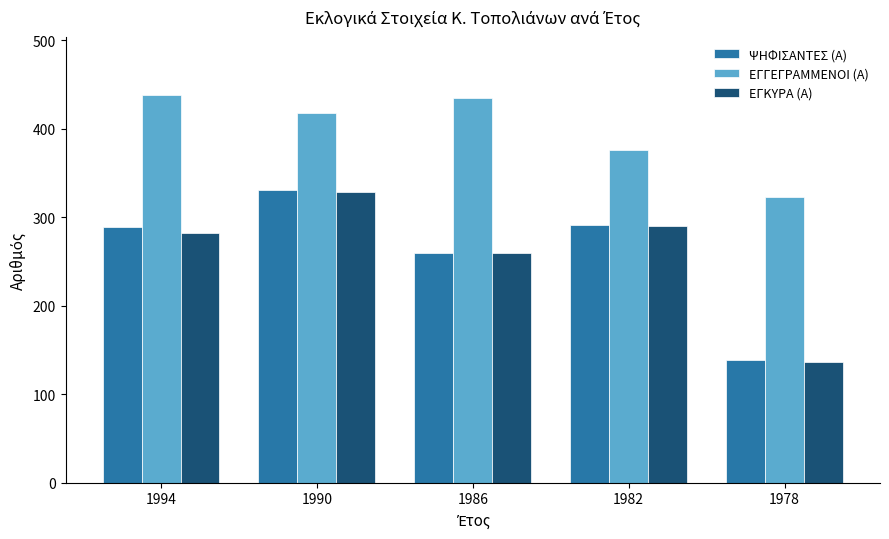

What is the spread (max minus min) of values at 1986?

175